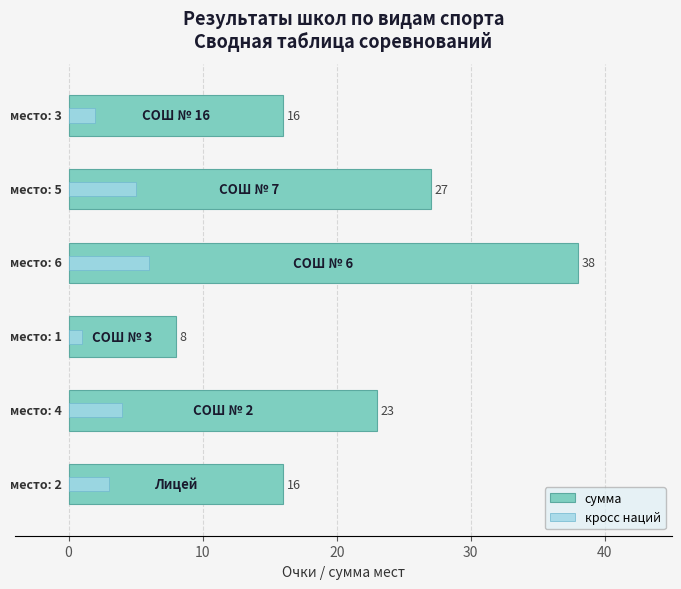

Does the chart contain any negative values?

No